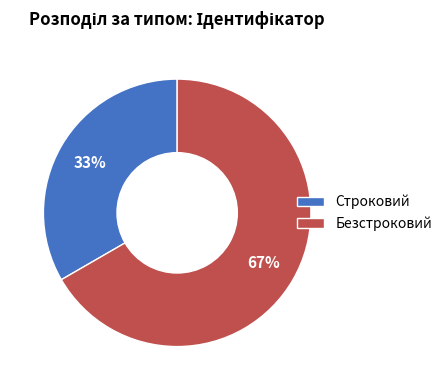

Does Строковий represent more than half of the total?

No